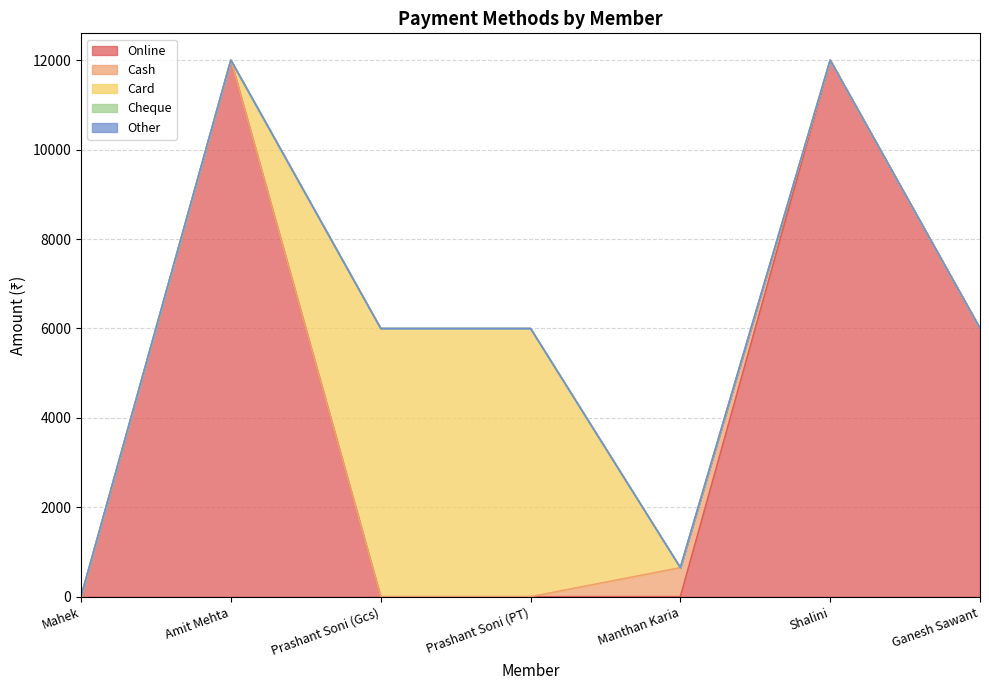

True or false: Card and Online cross at least once.

True